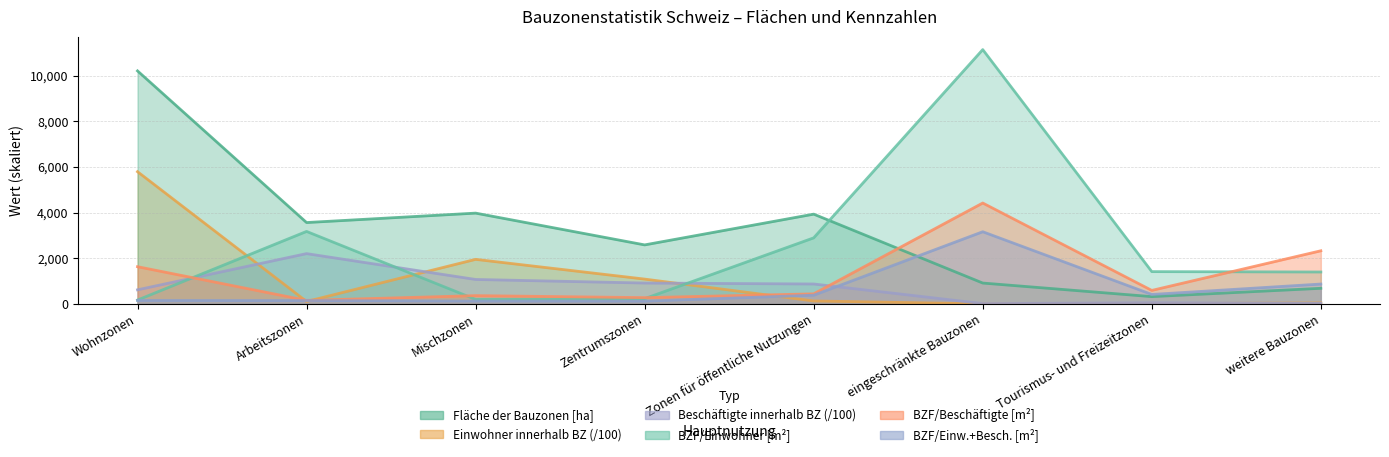

Which series has the widest spread of values?

Bauzonenfläche pro Einwohner [m2]